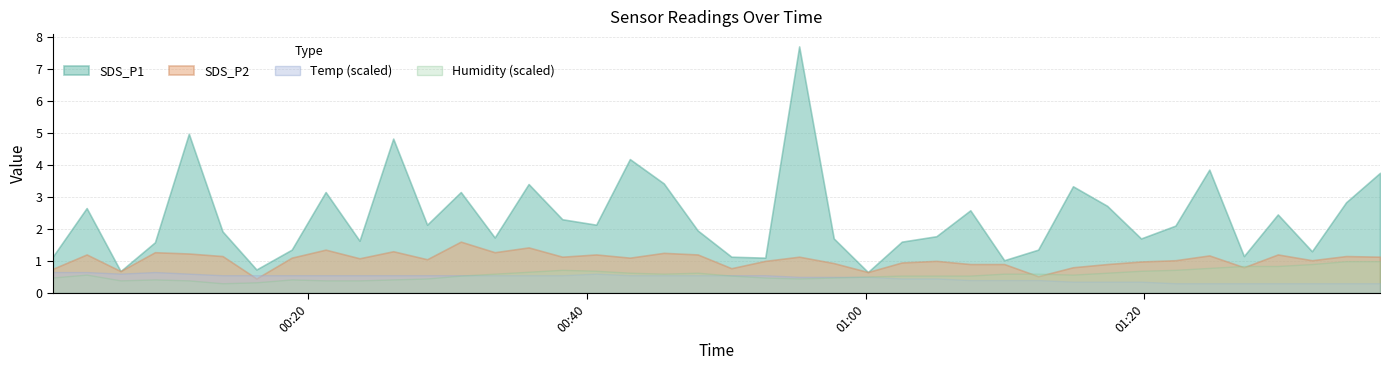

How many lines are shown in the chart?

4